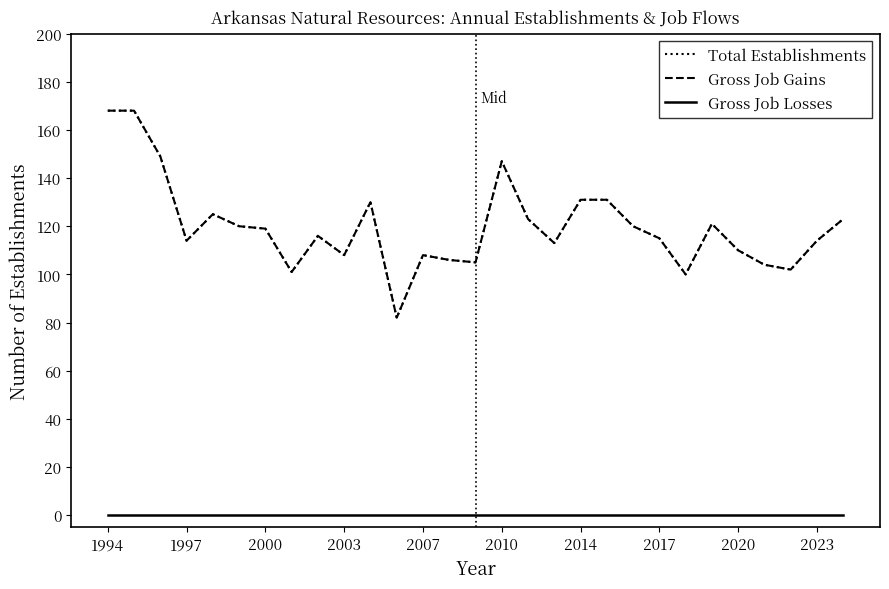

What is the lowest value of the Total Establishments series?

82